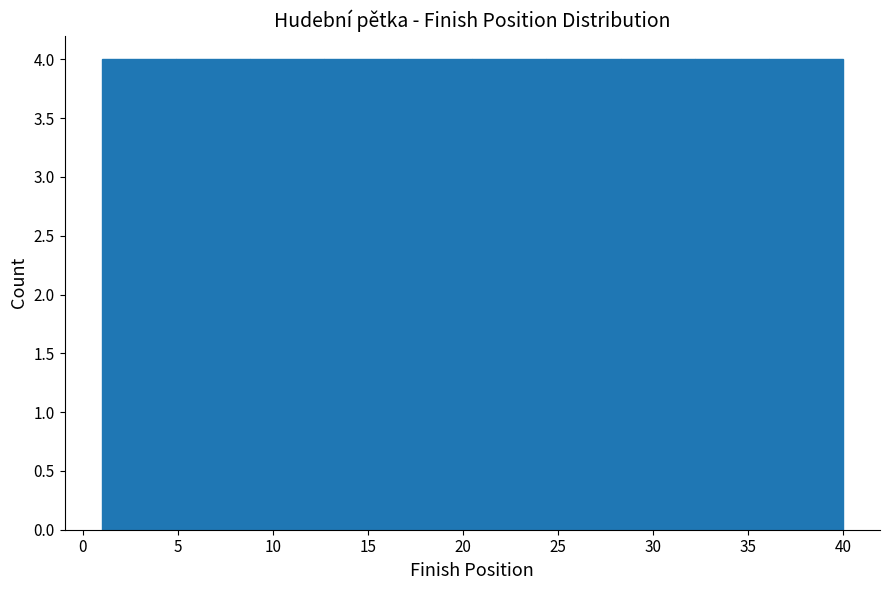

Reading left to right, transcribe this chart: for each bar, give the range it covers on the x-axis and its height. Neither the bar edges nor the heights are printed on the chart, so give them approximately, as read against the axes.

1.0 to 4.9: 4
4.9 to 8.8: 4
8.8 to 12.7: 4
12.7 to 16.6: 4
16.6 to 20.5: 4
20.5 to 24.4: 4
24.4 to 28.3: 4
28.3 to 32.2: 4
32.2 to 36.1: 4
36.1 to 40.0: 4